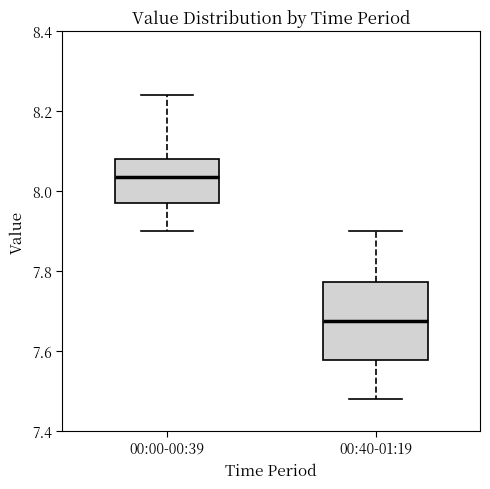

Which box's median line is the highest?

00:00-00:39